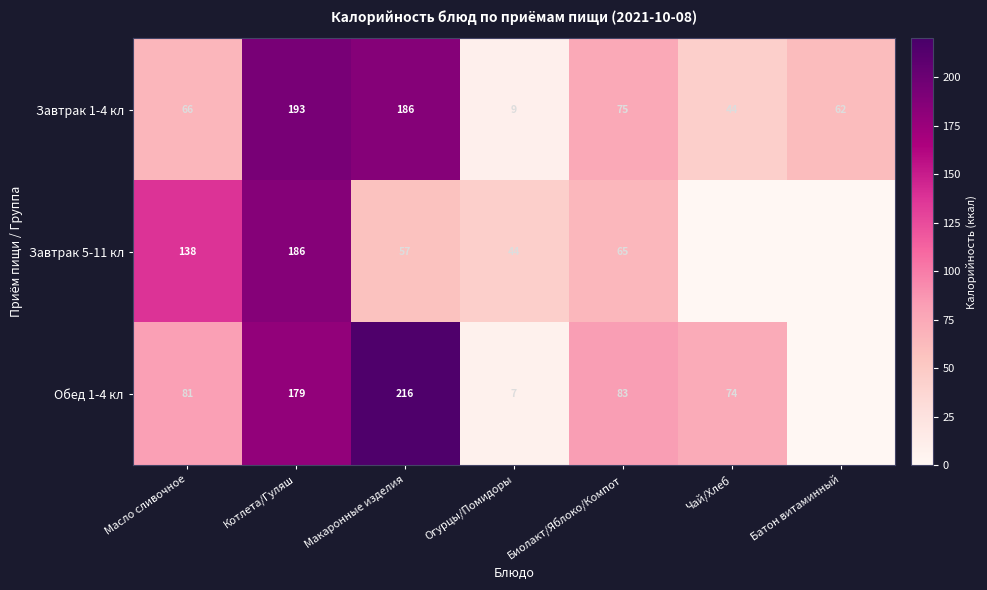

List the labels in order of Завтрак 1-4 кл value, smallest first.

Огурцы/Помидоры, Чай/Хлеб, Батон витаминный, Масло сливочное, Биолакт/Яблоко/Компот, Макаронные изделия, Котлета/Гуляш